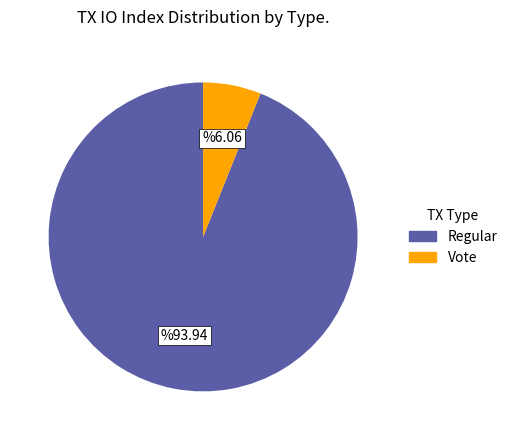

Does any single category account for the majority?

Yes